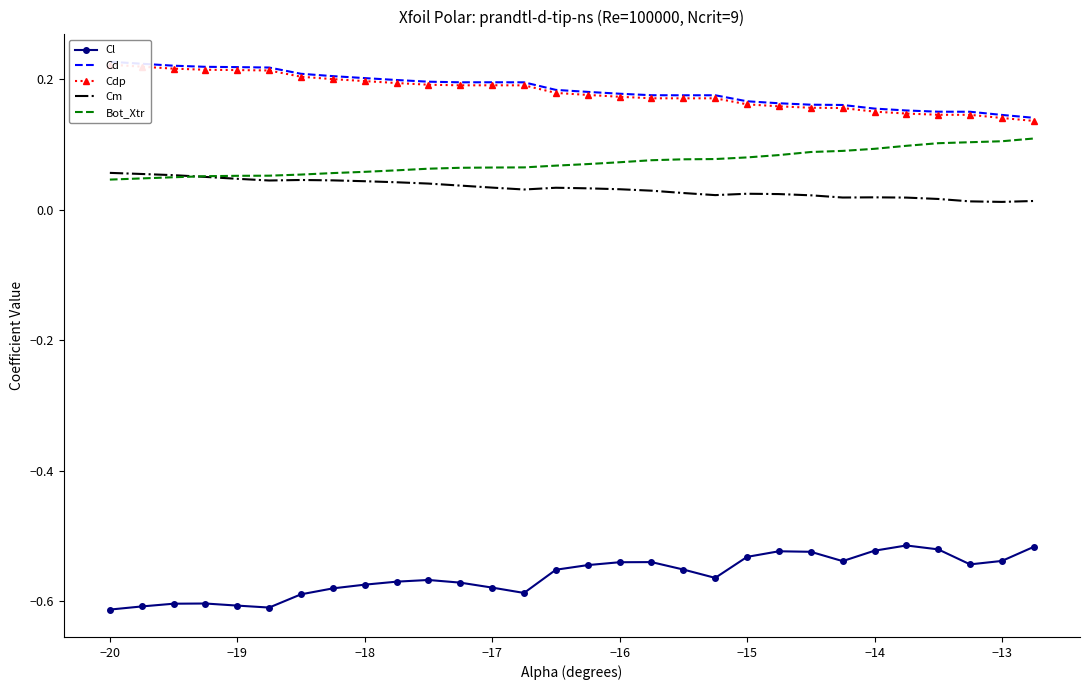

Reading left to right, what are all the values shown in this chart?

Cl: -0.6	-0.6	-0.6	-0.6	-0.6	-0.6	-0.6	-0.6	-0.6	-0.6	-0.6	-0.6	-0.6	-0.6	-0.6	-0.5	-0.5	-0.5	-0.6	-0.6	-0.5	-0.5	-0.5	-0.5	-0.5	-0.5	-0.5	-0.5	-0.5	-0.5
Cd: 0.2	0.2	0.2	0.2	0.2	0.2	0.2	0.2	0.2	0.2	0.2	0.2	0.2	0.2	0.2	0.2	0.2	0.2	0.2	0.2	0.2	0.2	0.2	0.2	0.2	0.2	0.2	0.2	0.1	0.1
Cdp: 0.2	0.2	0.2	0.2	0.2	0.2	0.2	0.2	0.2	0.2	0.2	0.2	0.2	0.2	0.2	0.2	0.2	0.2	0.2	0.2	0.2	0.2	0.2	0.2	0.2	0.1	0.1	0.1	0.1	0.1
Cm: 0.1	0.1	0.1	0.1	0.0	0.0	0.0	0.0	0.0	0.0	0.0	0.0	0.0	0.0	0.0	0.0	0.0	0.0	0.0	0.0	0.0	0.0	0.0	0.0	0.0	0.0	0.0	0.0	0.0	0.0
Bot_Xtr: 0.0	0.0	0.1	0.1	0.1	0.1	0.1	0.1	0.1	0.1	0.1	0.1	0.1	0.1	0.1	0.1	0.1	0.1	0.1	0.1	0.1	0.1	0.1	0.1	0.1	0.1	0.1	0.1	0.1	0.1